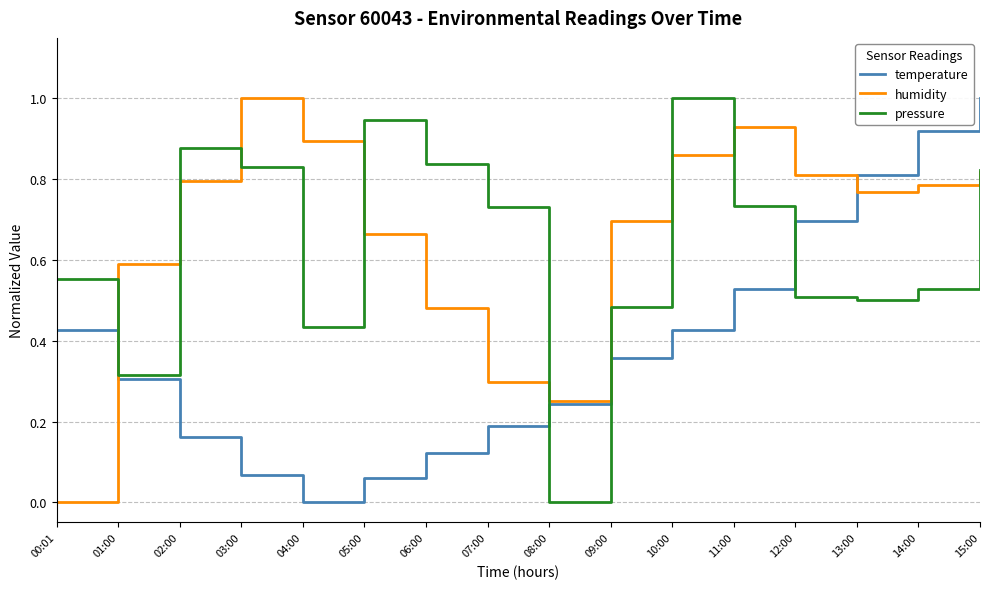

What is the highest value of the temperature series?

1.0